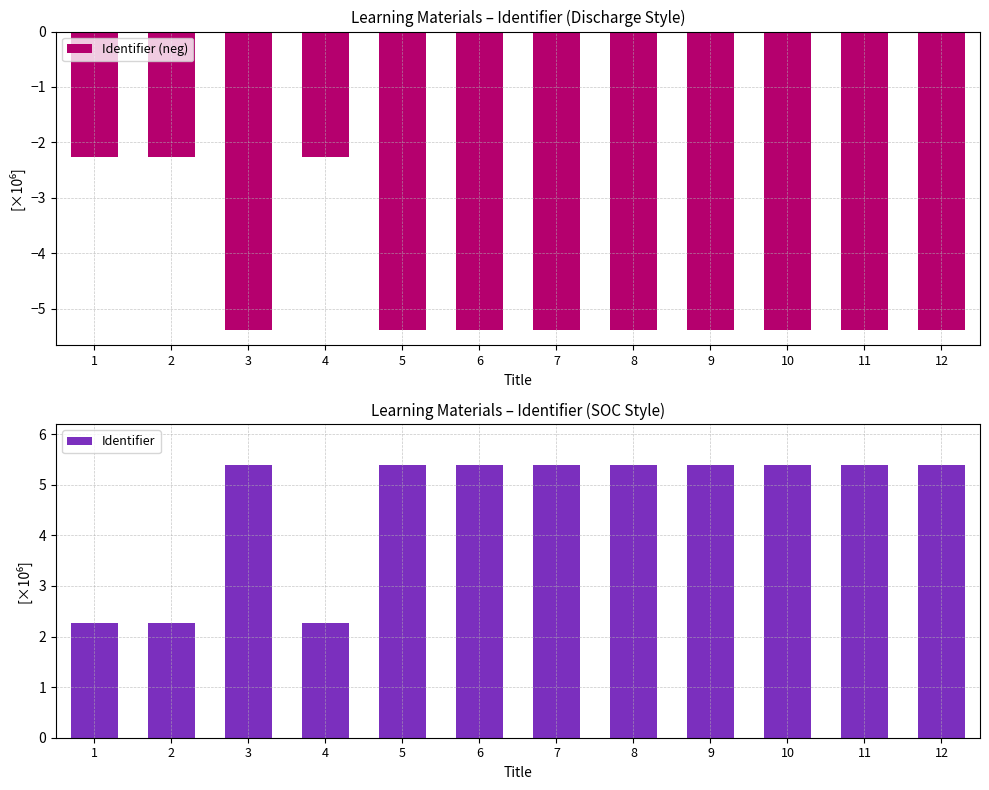

At which category does the chart reach its peak across all series?

10